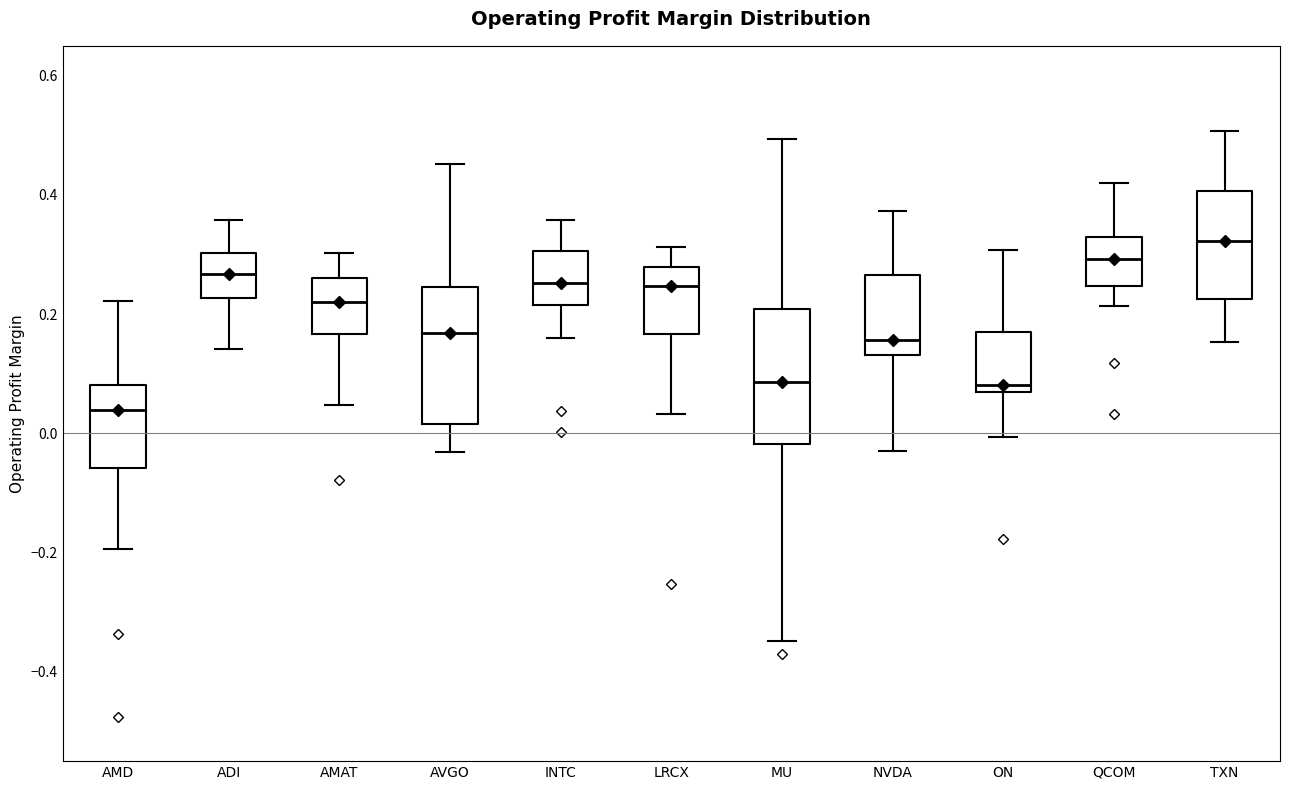

Reading left to right, read every box against the y-axis: the position of its median line, the range the box covers, and the ends of its whiskers. The values are not printed on the chart, so give them approximately, as read against the axis.

AMD: median 0.04, box -0.06 to 0.08, whiskers -0.20 to 0.22
ADI: median 0.26, box 0.22 to 0.30, whiskers 0.14 to 0.36
AMAT: median 0.22, box 0.16 to 0.26, whiskers 0.04 to 0.30
AVGO: median 0.16, box 0.02 to 0.24, whiskers -0.04 to 0.46
INTC: median 0.26, box 0.22 to 0.30, whiskers 0.16 to 0.36
LRCX: median 0.24, box 0.16 to 0.28, whiskers 0.04 to 0.32
MU: median 0.08, box -0.02 to 0.20, whiskers -0.34 to 0.50
NVDA: median 0.16, box 0.14 to 0.26, whiskers -0.02 to 0.38
ON: median 0.08, box 0.06 to 0.16, whiskers 0.00 to 0.30
QCOM: median 0.30, box 0.24 to 0.32, whiskers 0.22 to 0.42
TXN: median 0.32, box 0.22 to 0.40, whiskers 0.16 to 0.50